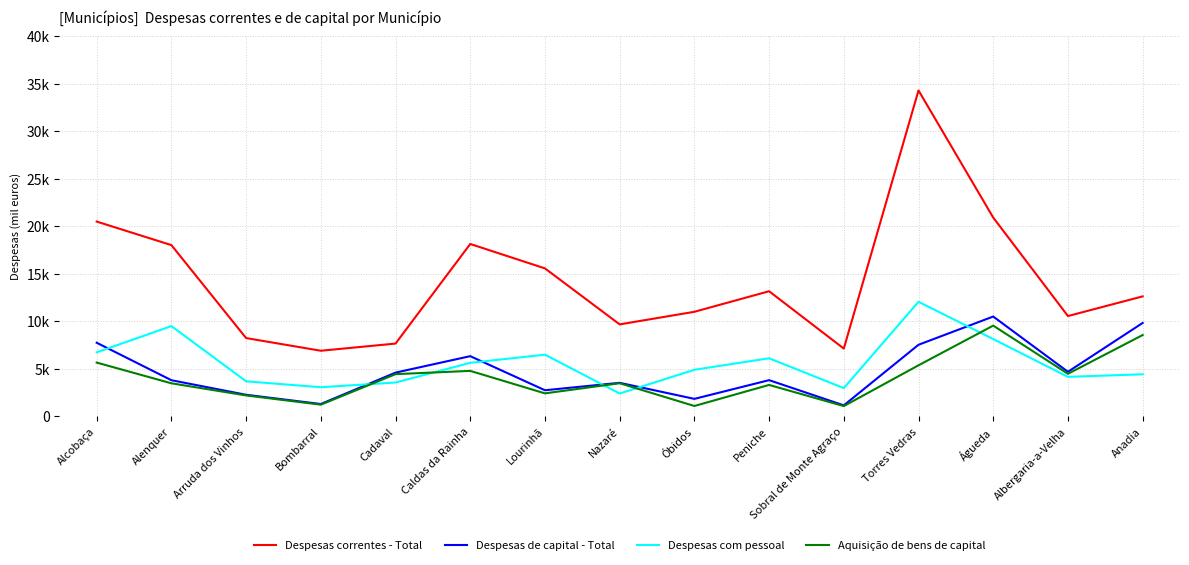

Between Alcobaça and Albergaria-a-Velha, which is larger?

Alcobaça